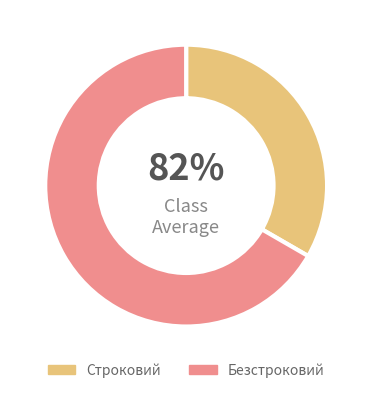

Count the number of slices in the pie.

2